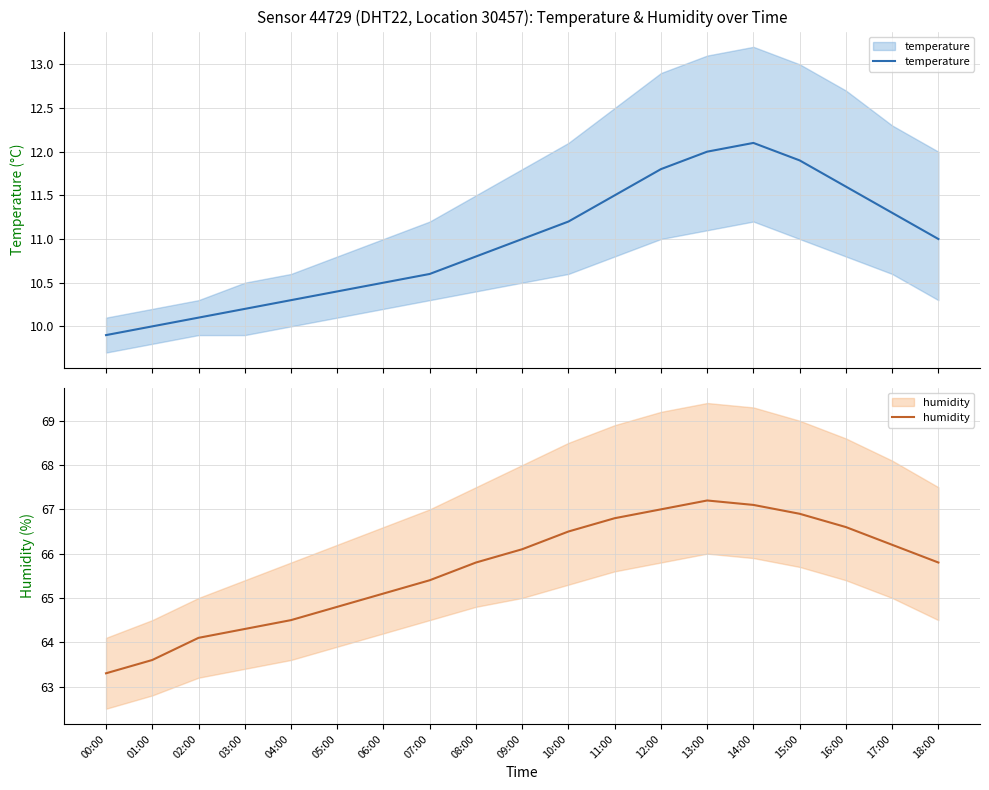

At which label does humidity first exceed 65?

06:00